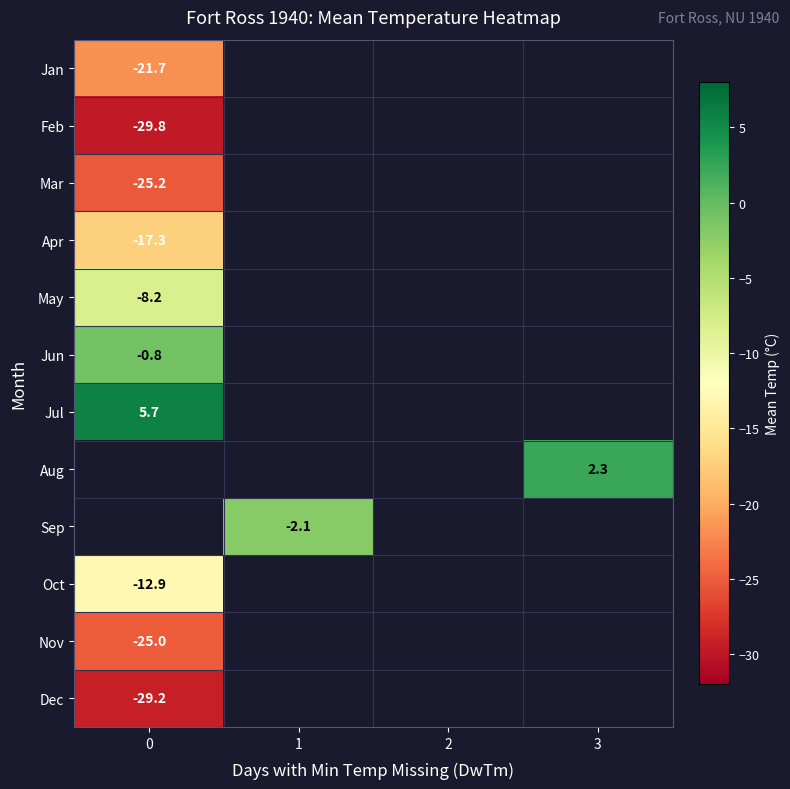

The value of Jun at 0 is -0.8. True or false?

True